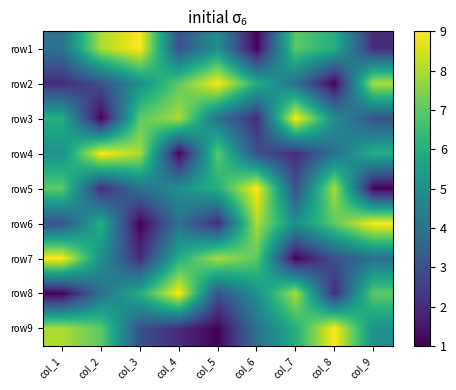

At how many categories does at least one series exceed 1?

9